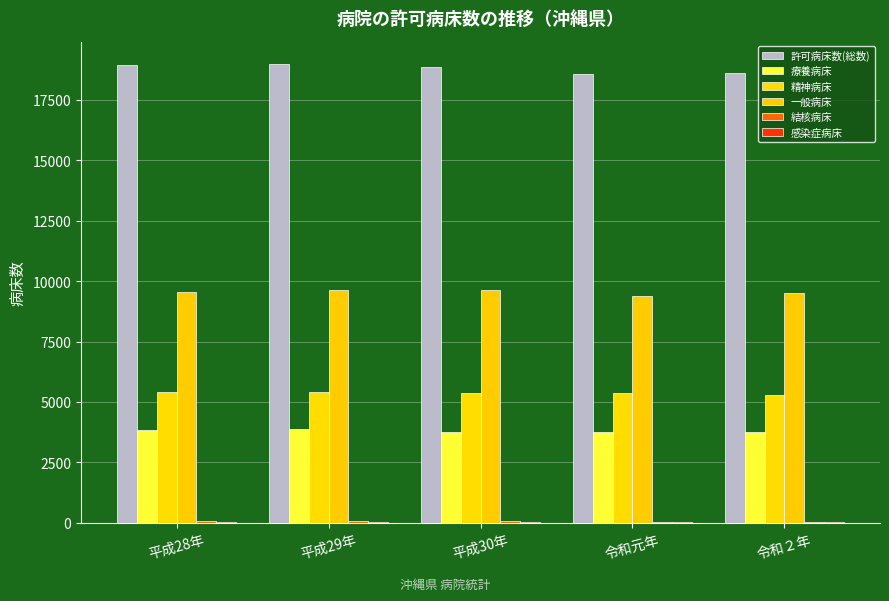

Are the bars horizontal?

No